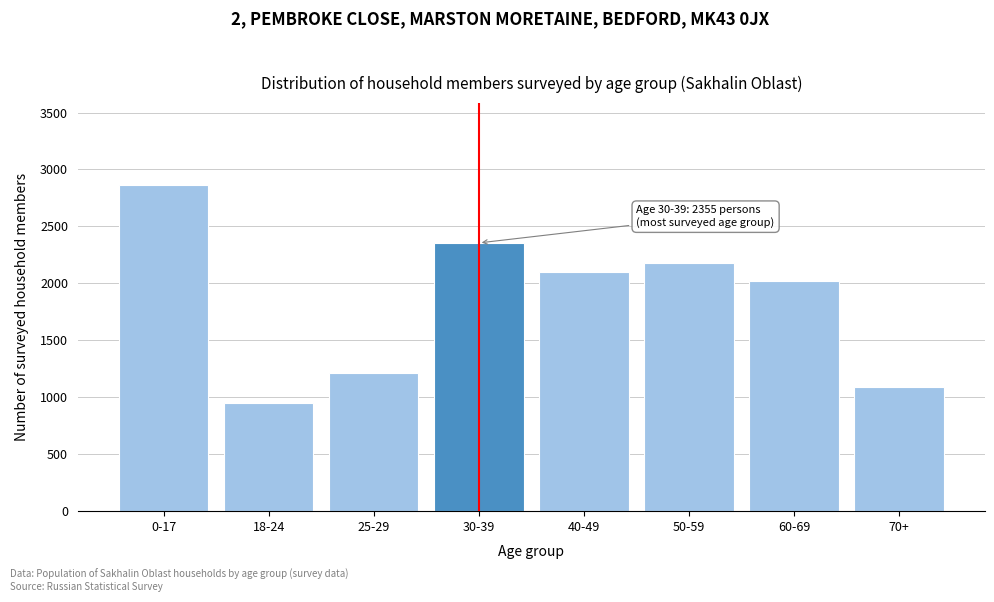

Reading left to right, what are all the values shown in this chart?

0-17=2866	18-24=954	25-29=1209	30-39=2355	40-49=2099	50-59=2179	60-69=2018	70+=1093